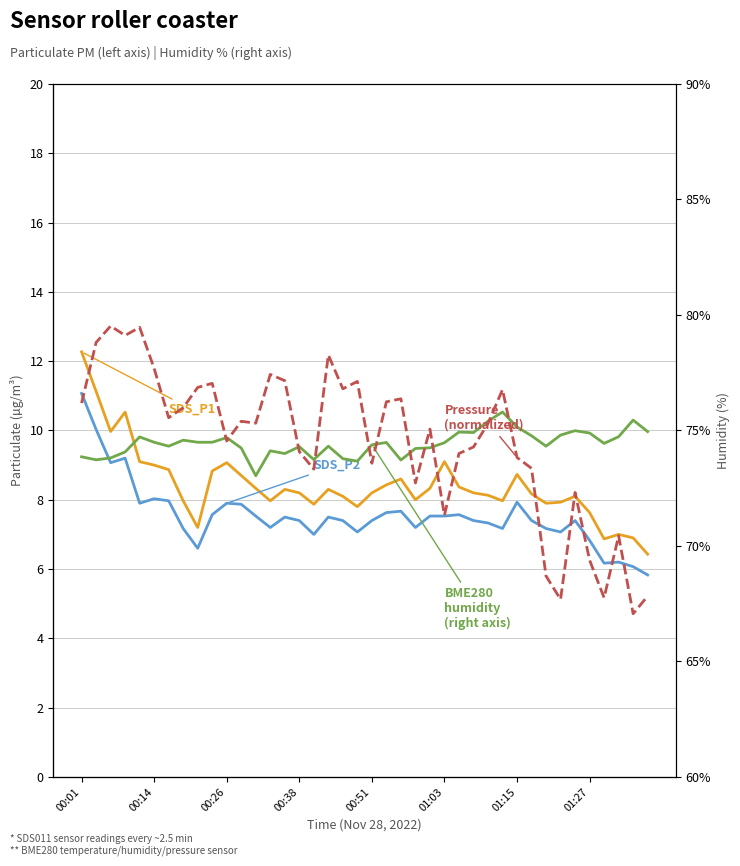

What is the approximate value of BME280_pressure (norm.) at 23?

12.0